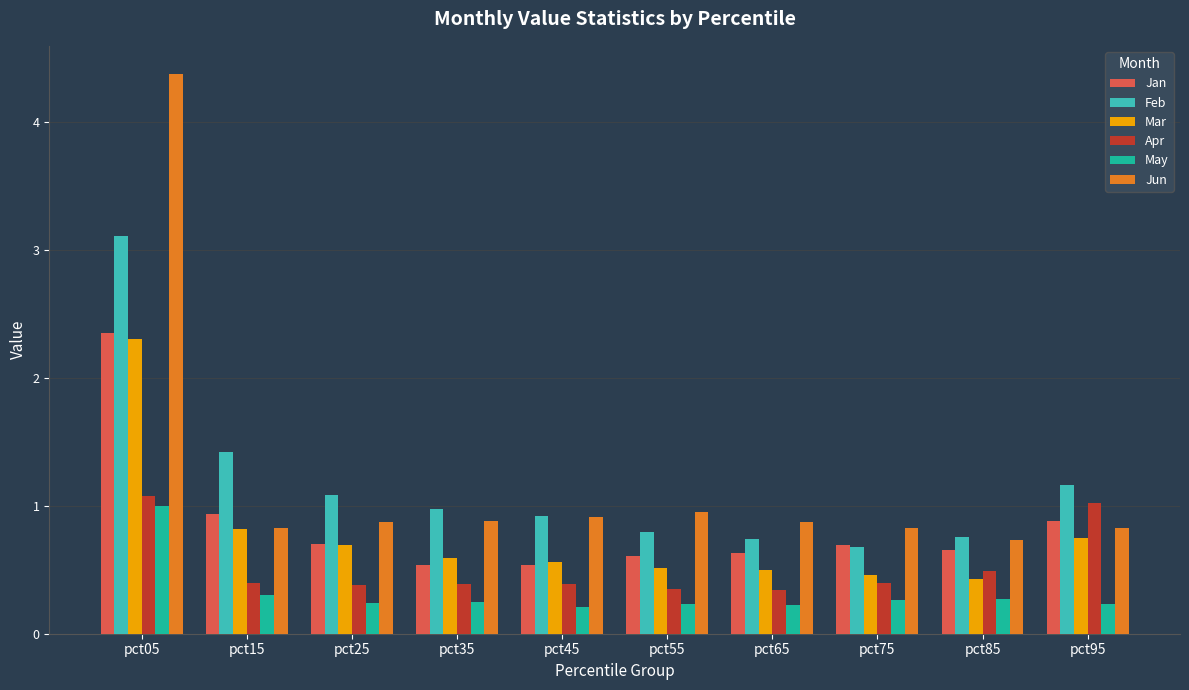

How many distinct data groups are displayed?

6